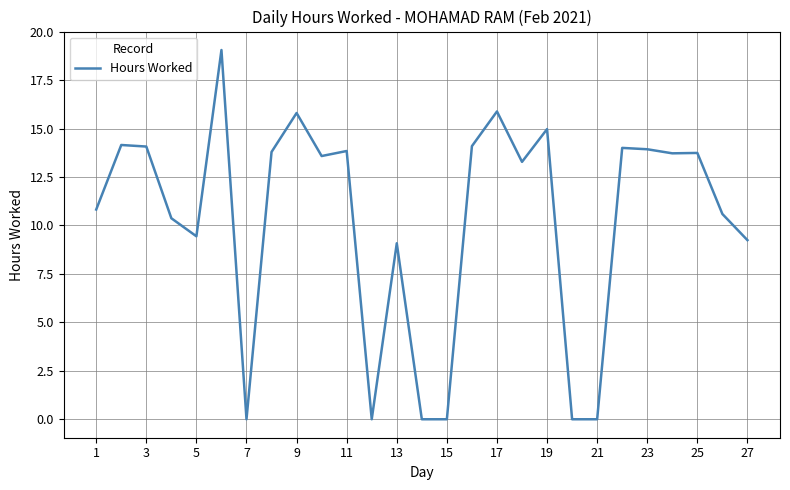

What is the greatest value displayed?

19.1